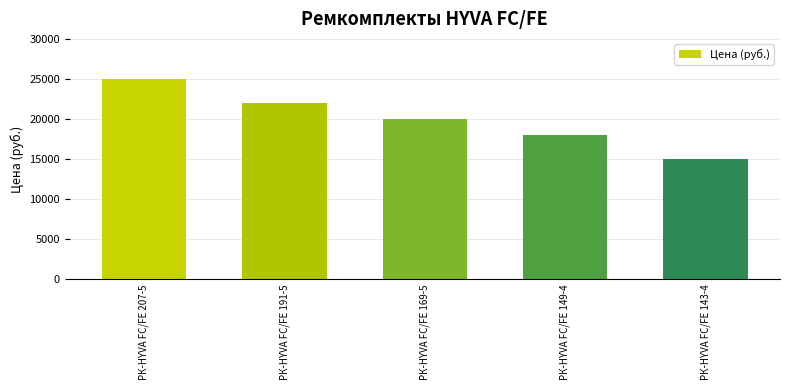

The value at РК-HYVA FC/FE 191-5 is 22000. True or false?

True